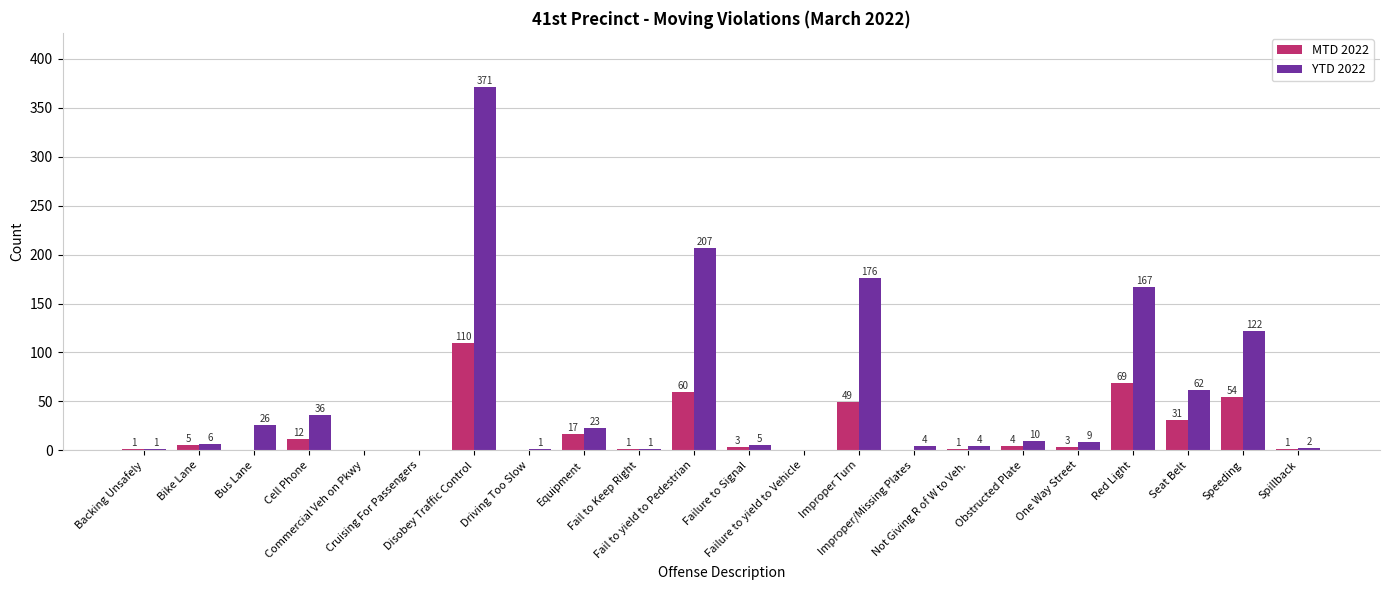

Reading left to right, extract all data points from this chart.

MTD 2022: Backing Unsafely=1	Bike Lane=5	Bus Lane=0	Cell Phone=12	Commercial Veh on Pkwy=0	Cruising For Passengers=0	Disobey Traffic Control=110	Driving Too Slow=0	Equipment=17	Fail to Keep Right=1	Fail to yield to Pedestrian=60	Failure to Signal=3	Failure to yield to Vehicle=0	Improper Turn=49	Improper/Missing Plates=0	Not Giving R of W to Veh.=1	Obstructed Plate=4	One Way Street=3	Red Light=69	Seat Belt=31	Speeding=54	Spillback=1
YTD 2022: Backing Unsafely=1	Bike Lane=6	Bus Lane=26	Cell Phone=36	Commercial Veh on Pkwy=0	Cruising For Passengers=0	Disobey Traffic Control=371	Driving Too Slow=1	Equipment=23	Fail to Keep Right=1	Fail to yield to Pedestrian=207	Failure to Signal=5	Failure to yield to Vehicle=0	Improper Turn=176	Improper/Missing Plates=4	Not Giving R of W to Veh.=4	Obstructed Plate=10	One Way Street=9	Red Light=167	Seat Belt=62	Speeding=122	Spillback=2